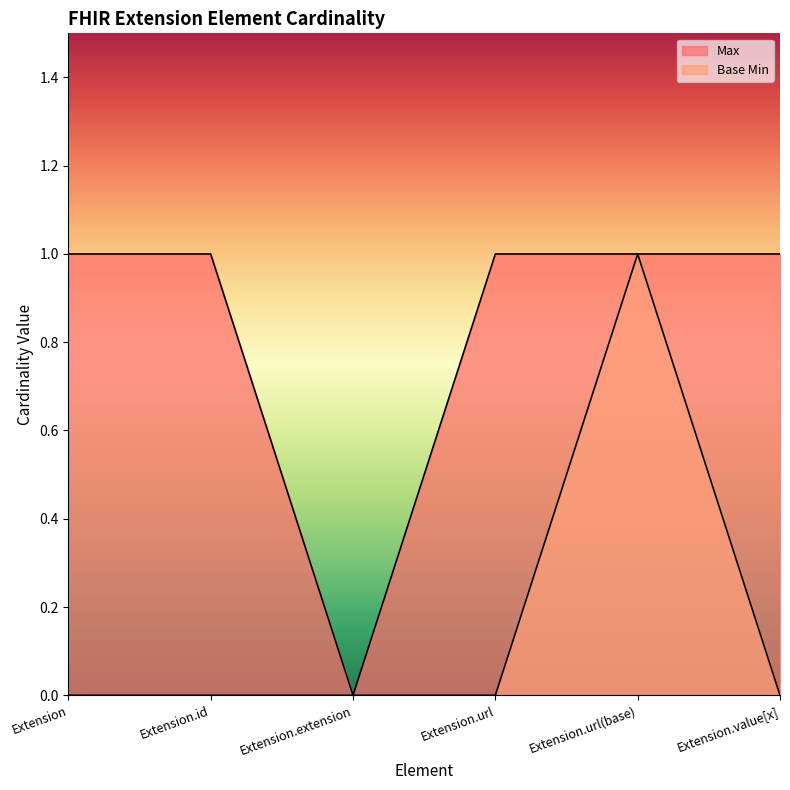

How many Max values are between 1 and 2?

5